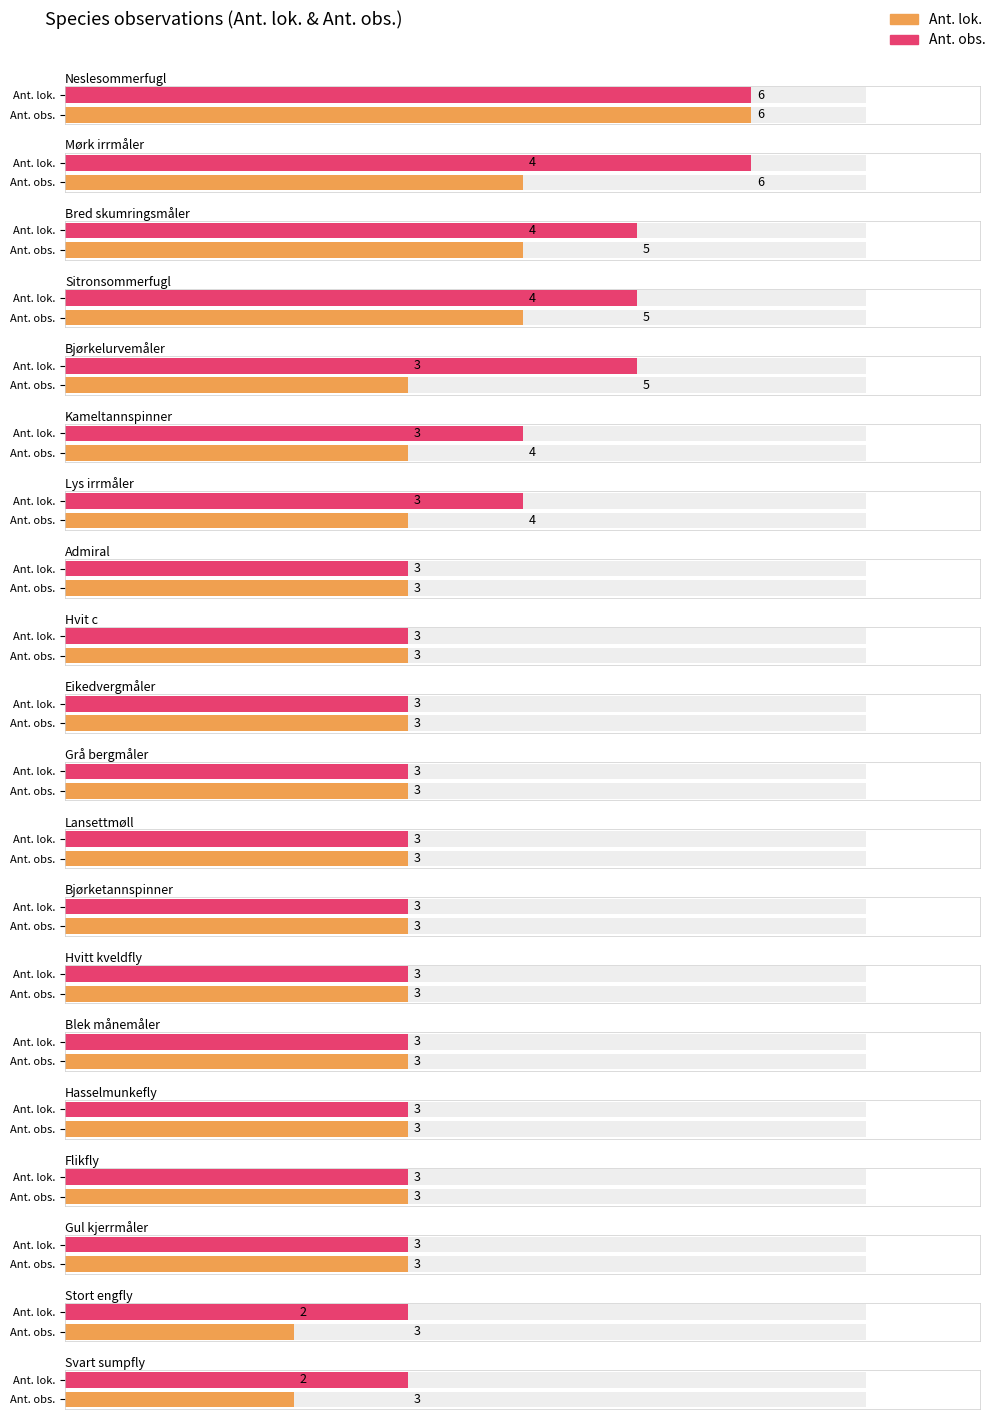

What is the difference between the Ant. lok. values at Hvit c and Stort engfly?

1